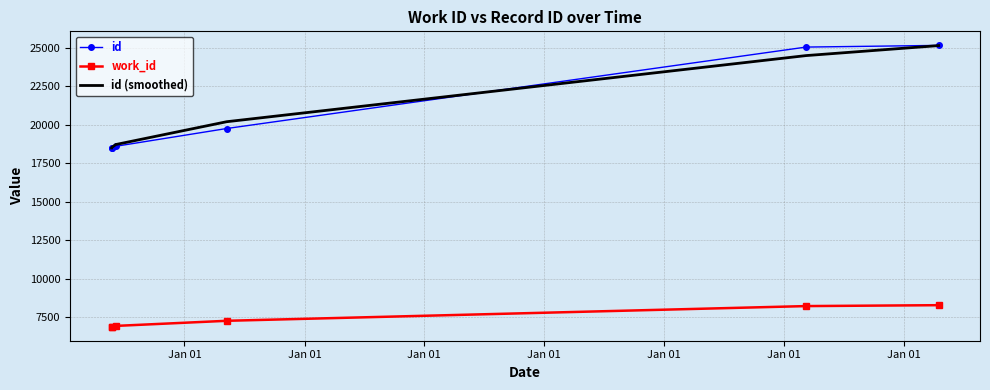

Which label corresponds to the largest value in the chart?

Jan 01